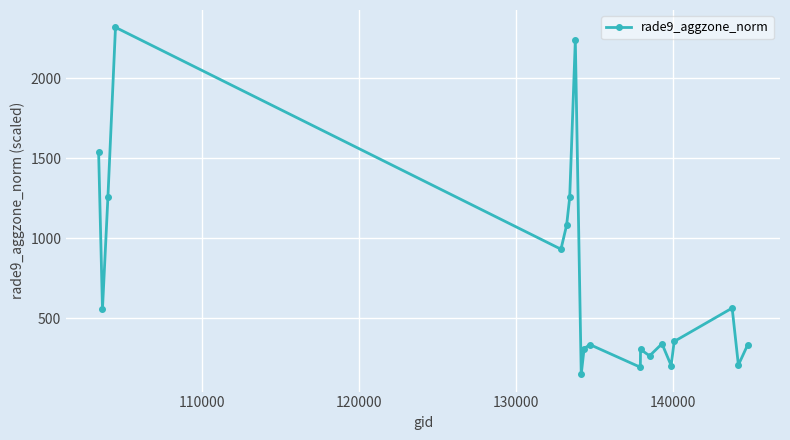

What is the sum of all values?

14761.6